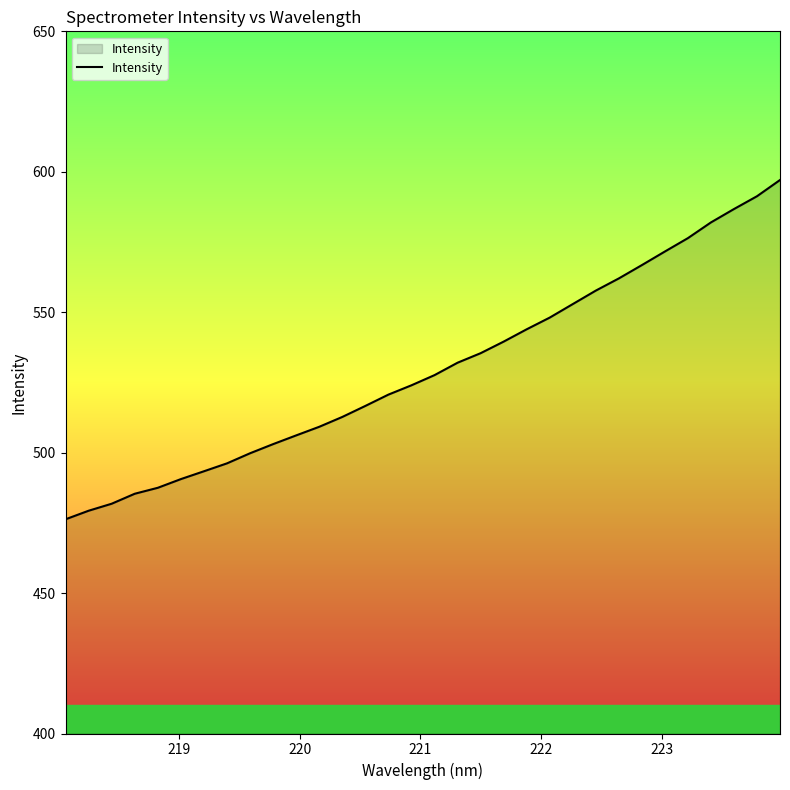

What is the difference between the maximum and minimum values?

120.8